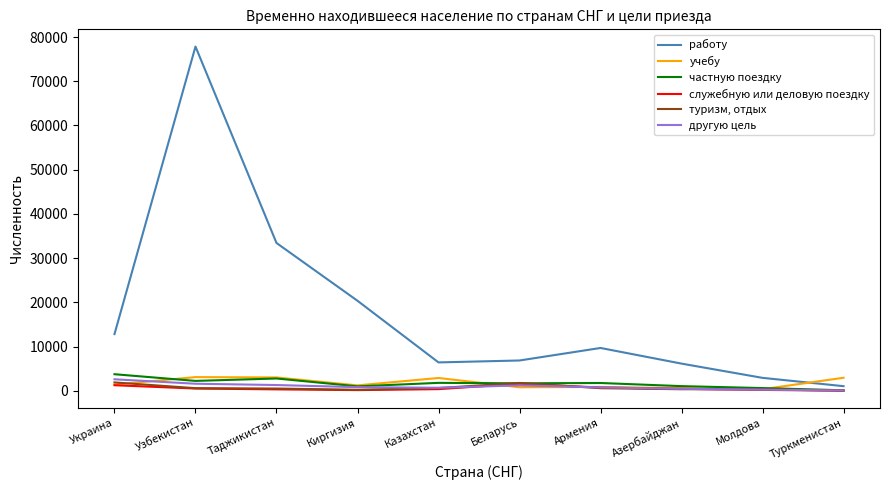

What is the difference between the maximum and minimum values in the другую цель series?

2523